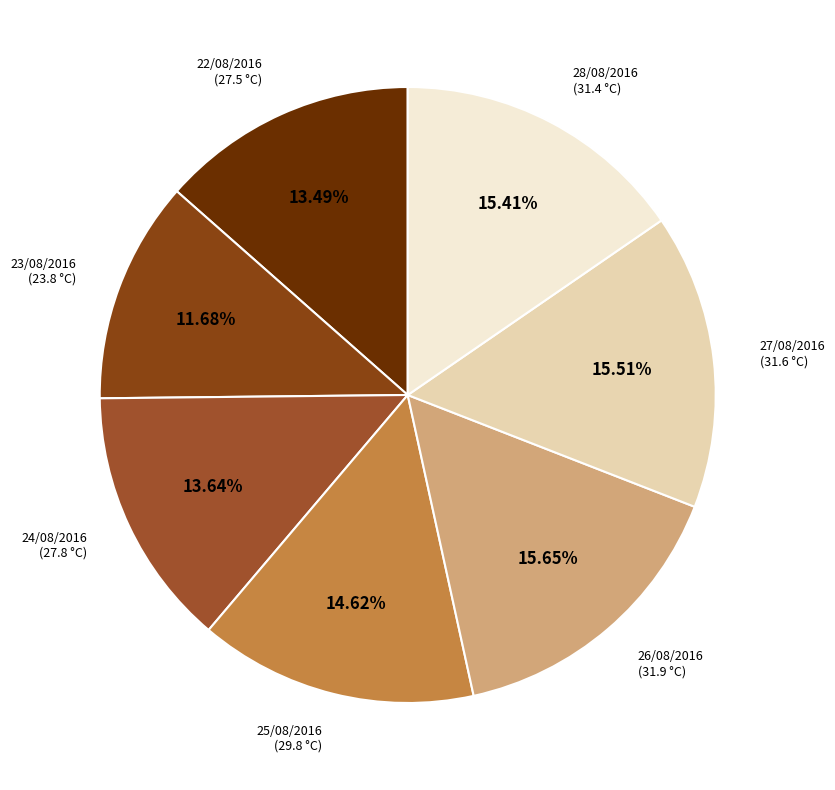

Is it true that 28/08/2016 is 3% of the pie?

False